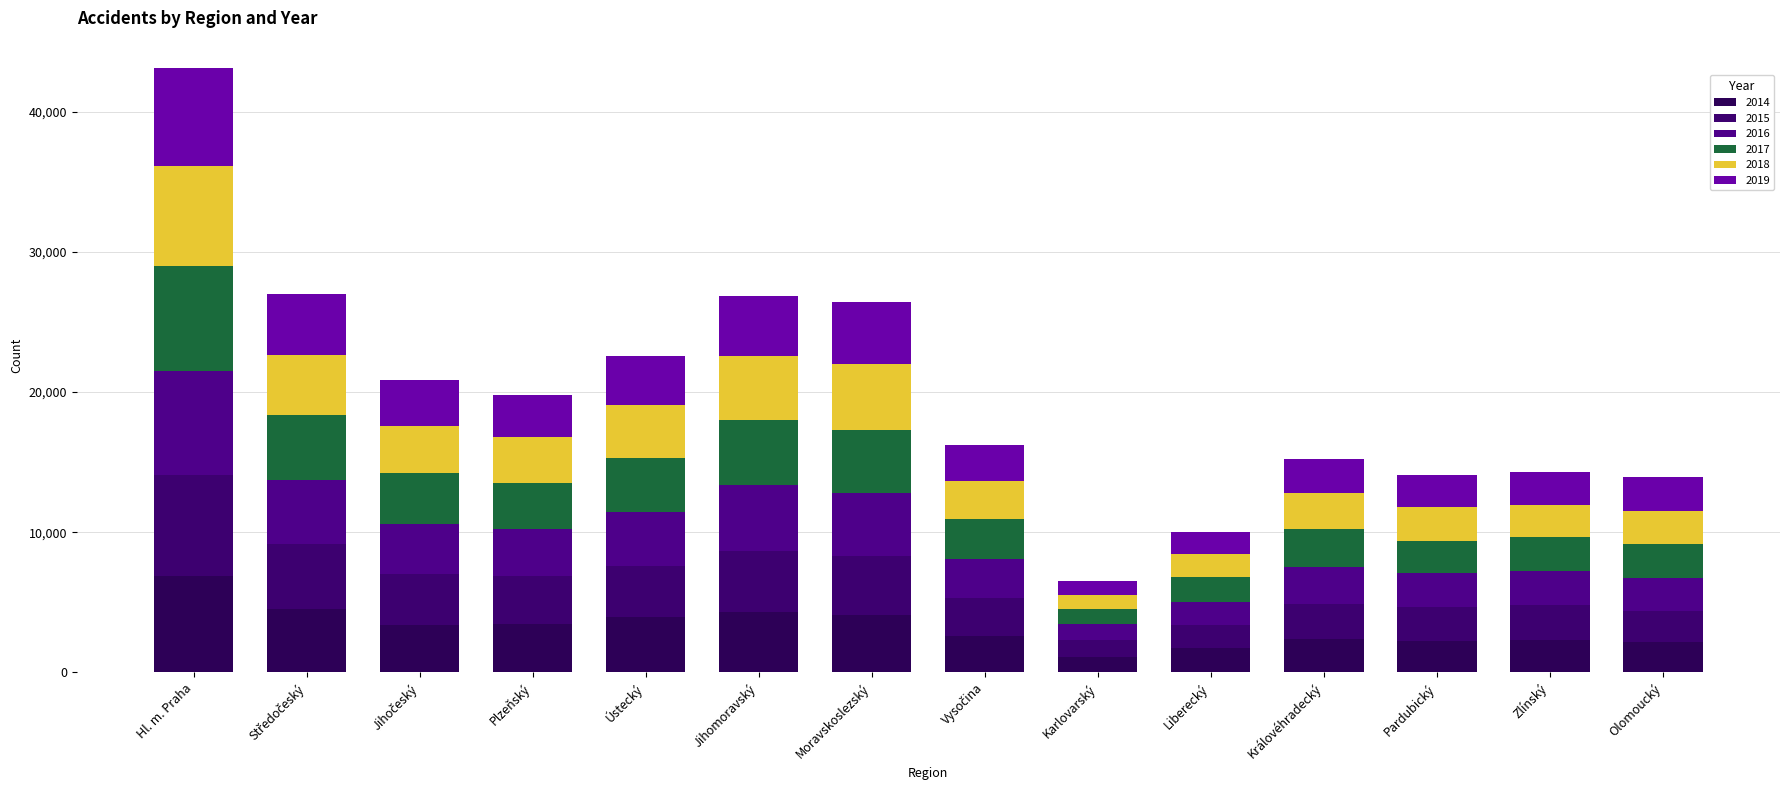

How many data points does each series have?

14